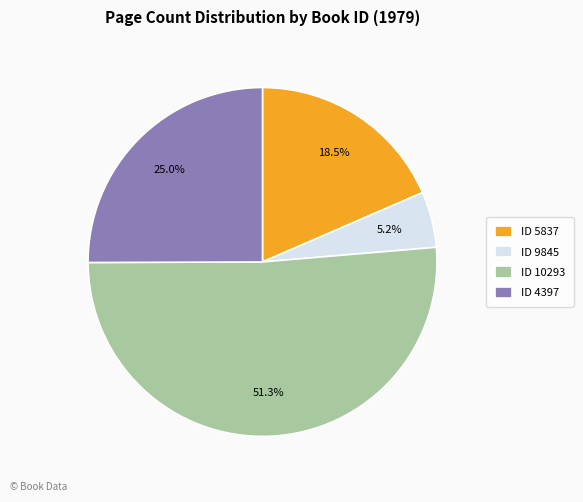

Which has a higher value, ID 10293 or ID 9845?

ID 10293